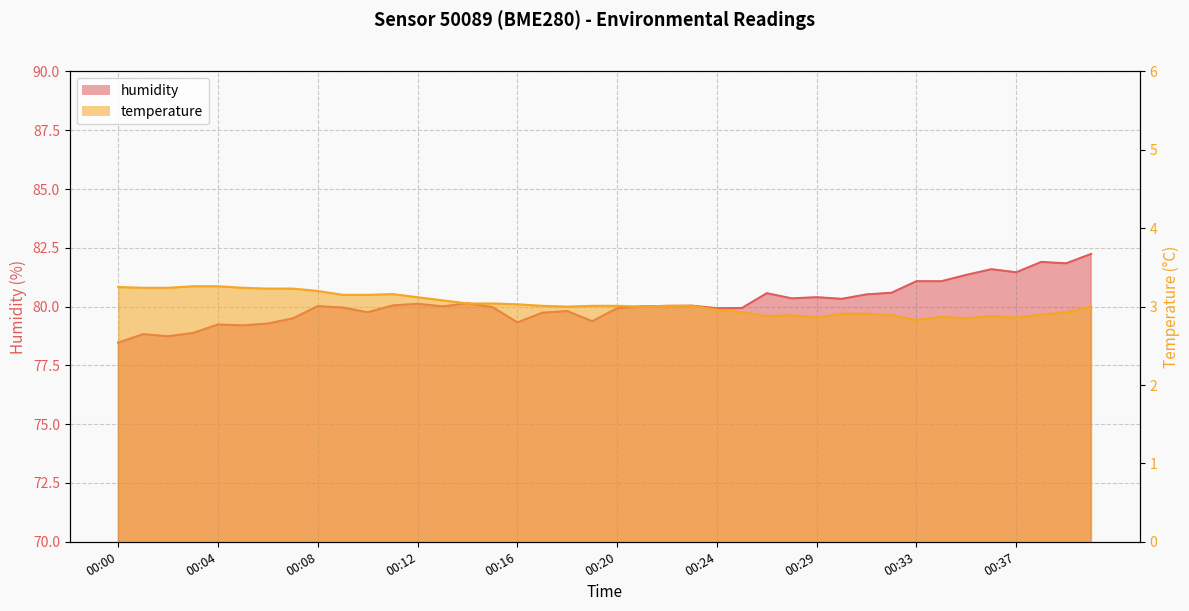

Reading right to left, what are all the values shown in this chart?

temperature: 00:40=3.0	00:39=2.9	00:38=2.9	00:37=2.9	00:36=2.9	00:35=2.9	00:34=2.9	00:33=2.8	00:32=2.9	00:31=2.9	00:30=2.9	00:29=2.9	00:28=2.9	00:27=2.9	00:25=2.9	00:24=3.0	00:23=3.0	00:22=3.0	00:21=3.0	00:20=3.0	00:19=3.0	00:18=3.0	00:17=3.0	00:16=3.0	00:15=3.0	00:14=3.0	00:13=3.1	00:12=3.1	00:11=3.2	00:10=3.1	00:09=3.1	00:08=3.2	00:07=3.2	00:06=3.2	00:05=3.2	00:04=3.3	00:03=3.3	00:02=3.2	00:01=3.2	00:00=3.2
humidity: 00:40=82.2	00:39=81.8	00:38=81.9	00:37=81.5	00:36=81.6	00:35=81.3	00:34=81.1	00:33=81.1	00:32=80.6	00:31=80.5	00:30=80.3	00:29=80.4	00:28=80.3	00:27=80.6	00:25=79.9	00:24=79.9	00:23=80.0	00:22=80.0	00:21=80.0	00:20=79.9	00:19=79.4	00:18=79.8	00:17=79.7	00:16=79.3	00:15=80.0	00:14=80.1	00:13=80.0	00:12=80.1	00:11=80.0	00:10=79.8	00:09=80.0	00:08=80.0	00:07=79.5	00:06=79.3	00:05=79.2	00:04=79.2	00:03=78.9	00:02=78.7	00:01=78.8	00:00=78.5